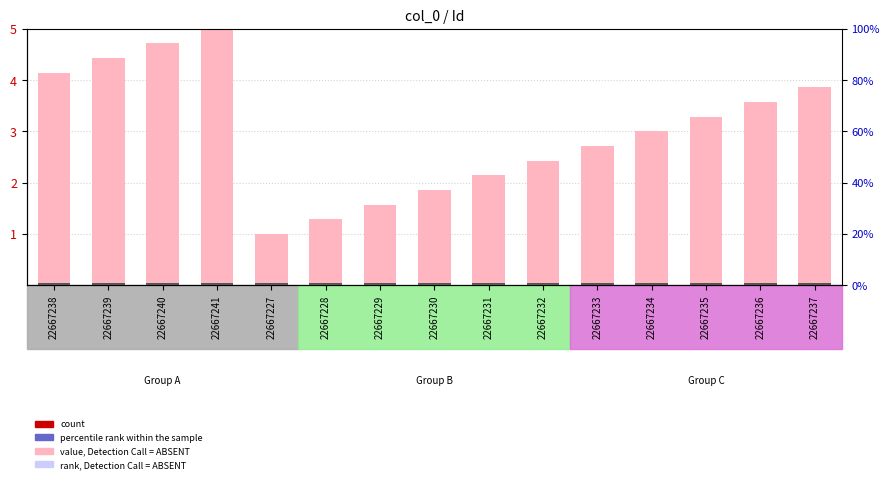

The value of Id at 22667236 is 3.6. True or false?

True